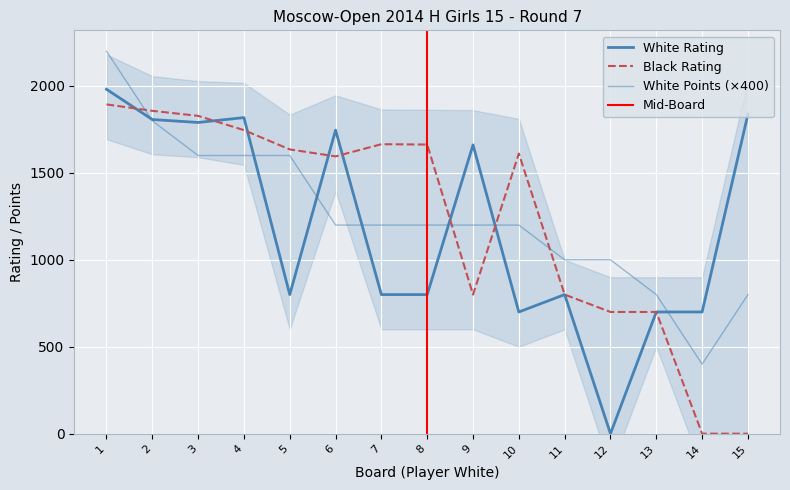

At how many categories does at least one series exceed 1678?

6